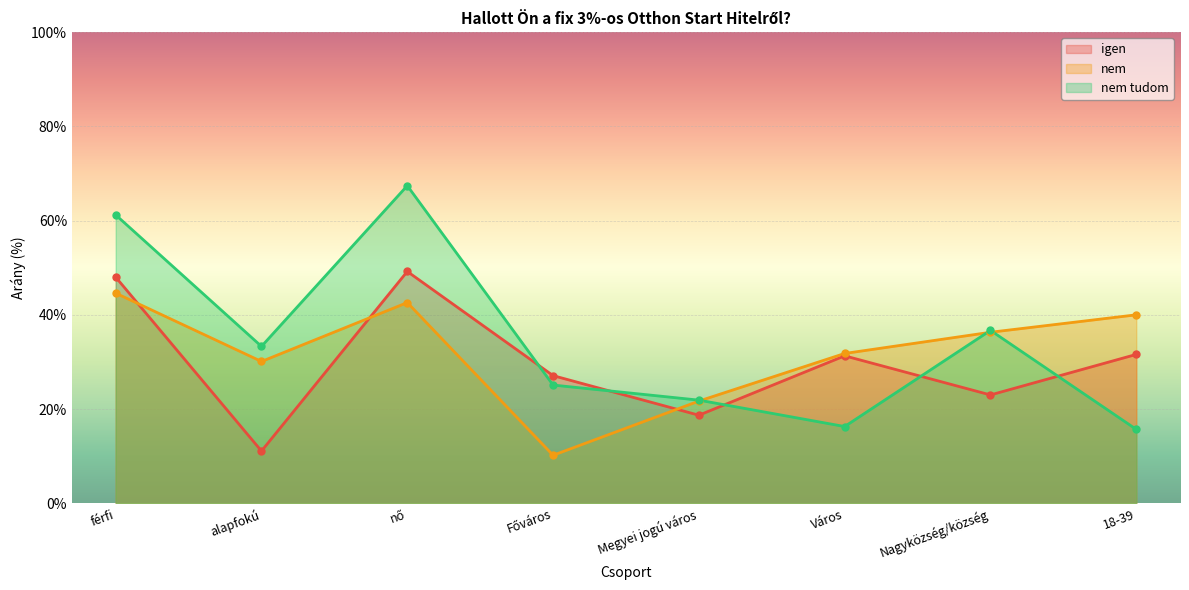

The igen series shows 11.4 at férfi. True or false?

False